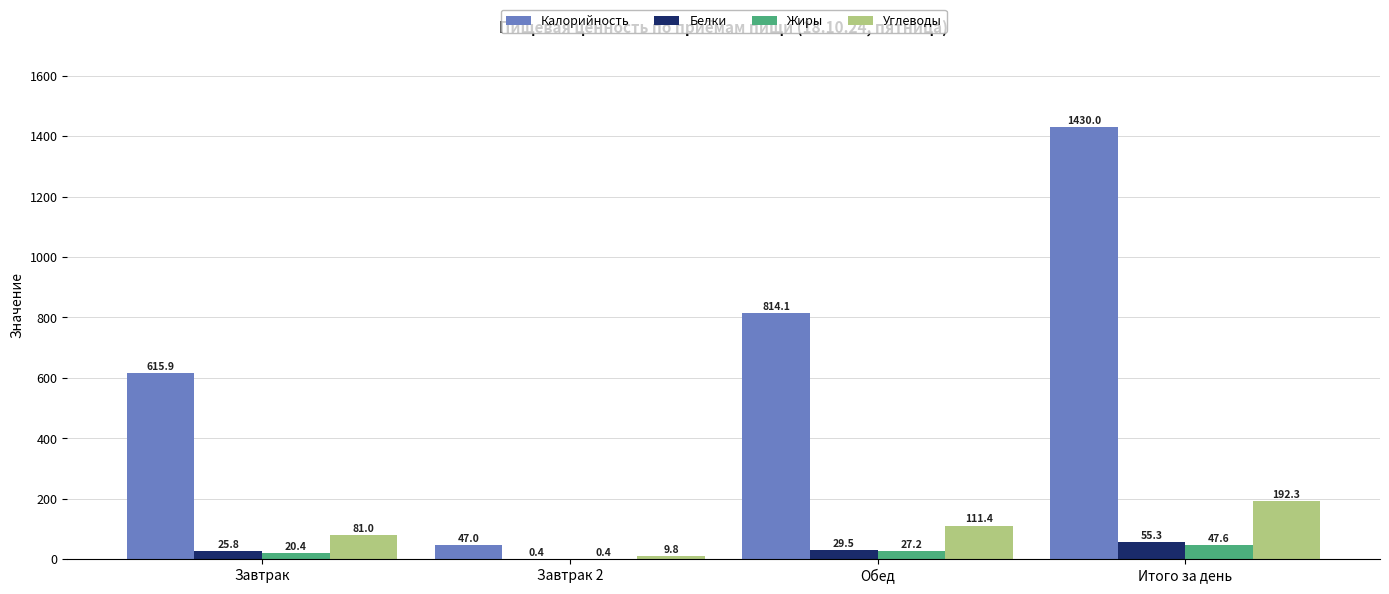

Is it true that Белки equals 0.4 at Завтрак 2?

True